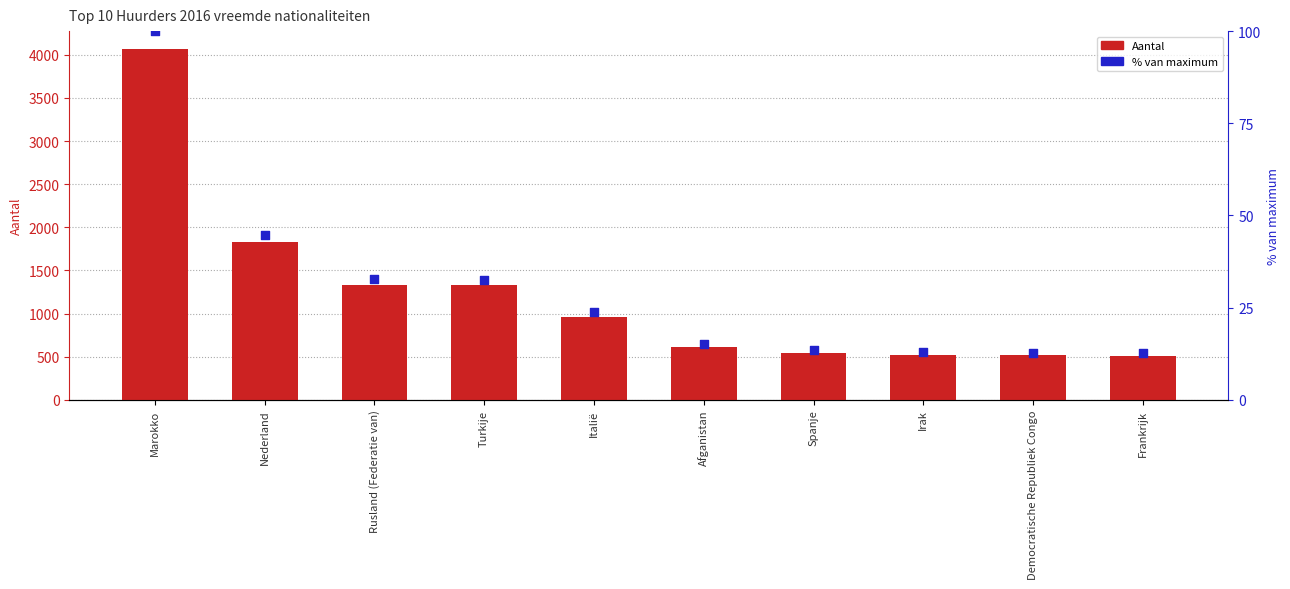

Which series has the largest total across all categories?

Aantal